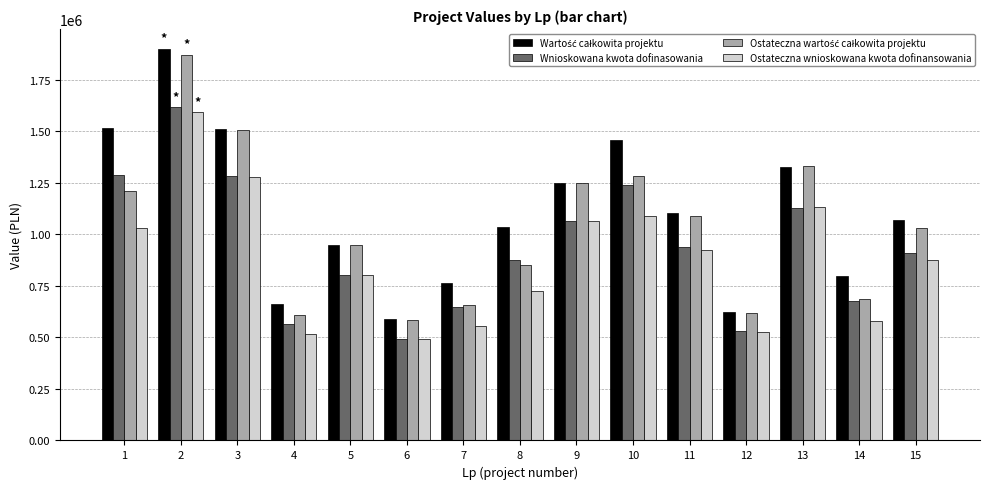

What is the highest value of the Ostateczna wnioskowana kwota dofinansowania series?

1591946.4